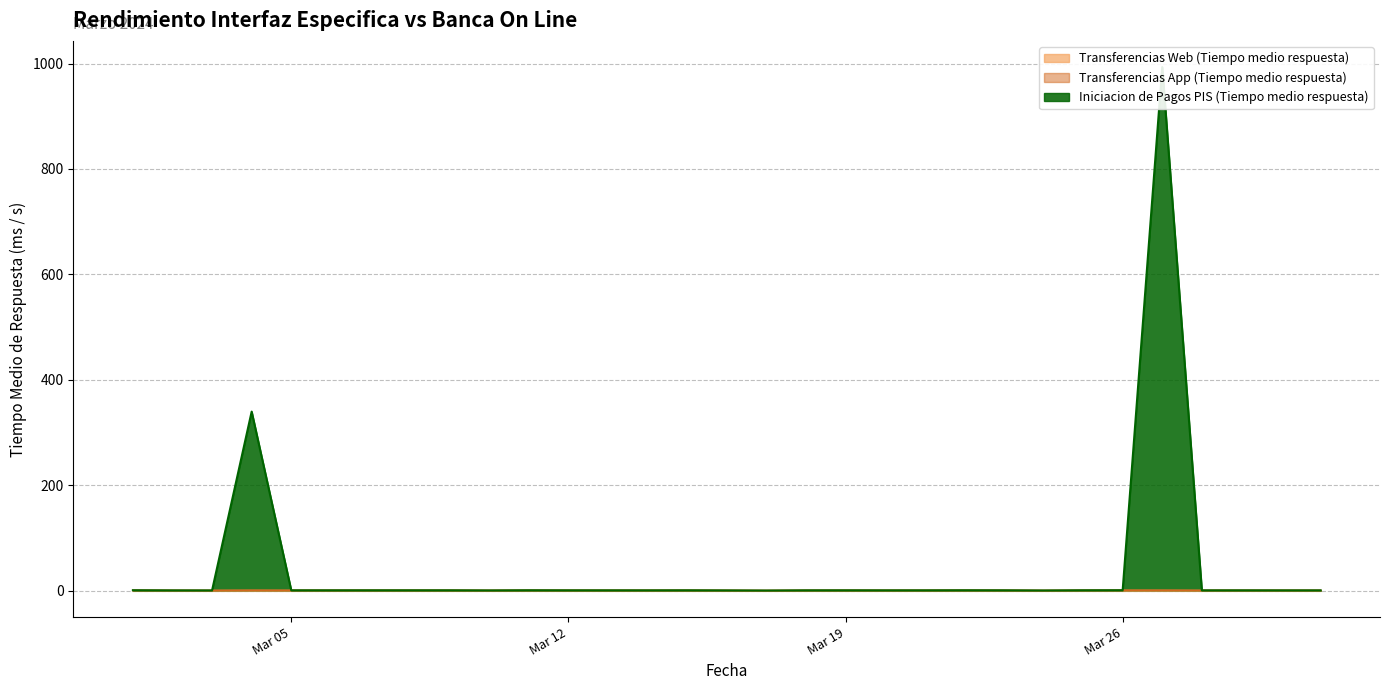

At which category does Transferencias Web (Tiempo medio respuesta) reach its first local peak?

2024-03-04